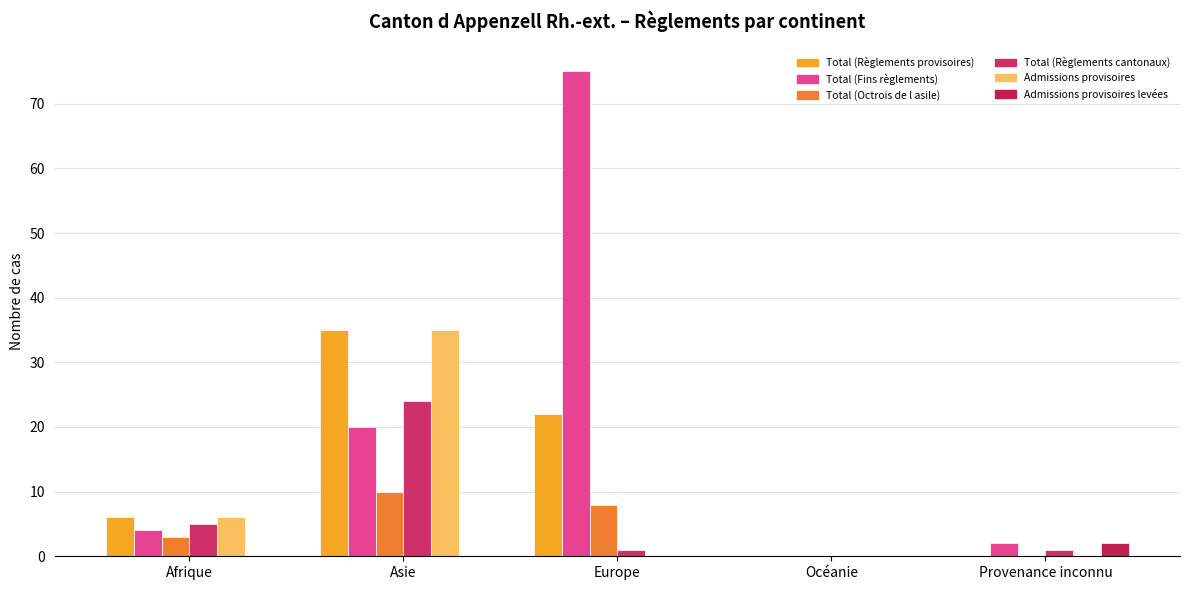

How many categories are shown in the chart?

5